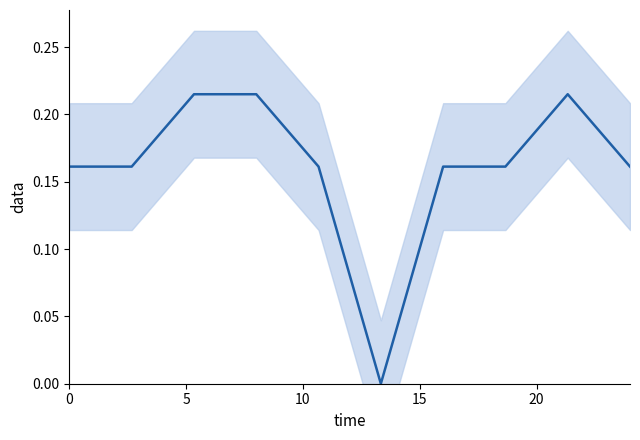

What is the average value?

0.2